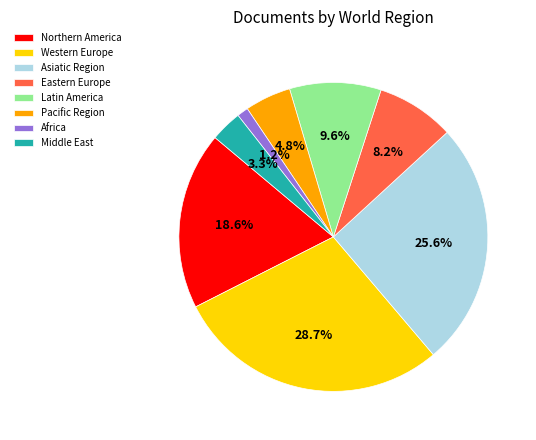

Which slice is the smallest?

Africa